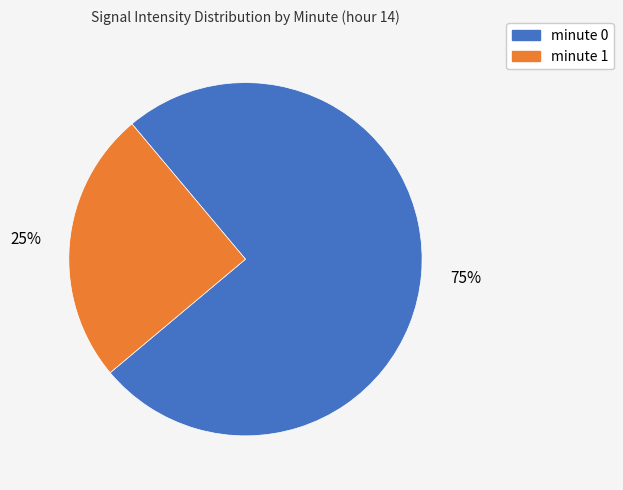

Combined, do minute 1 and minute 0 account for over 50%?

Yes